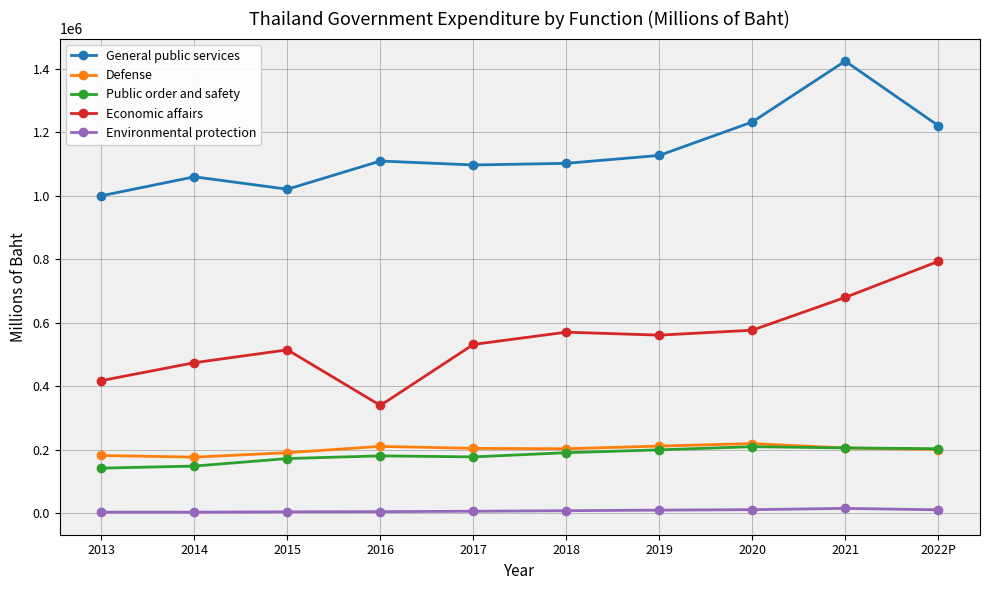

What is the maximum value shown in the chart?

1423814.6